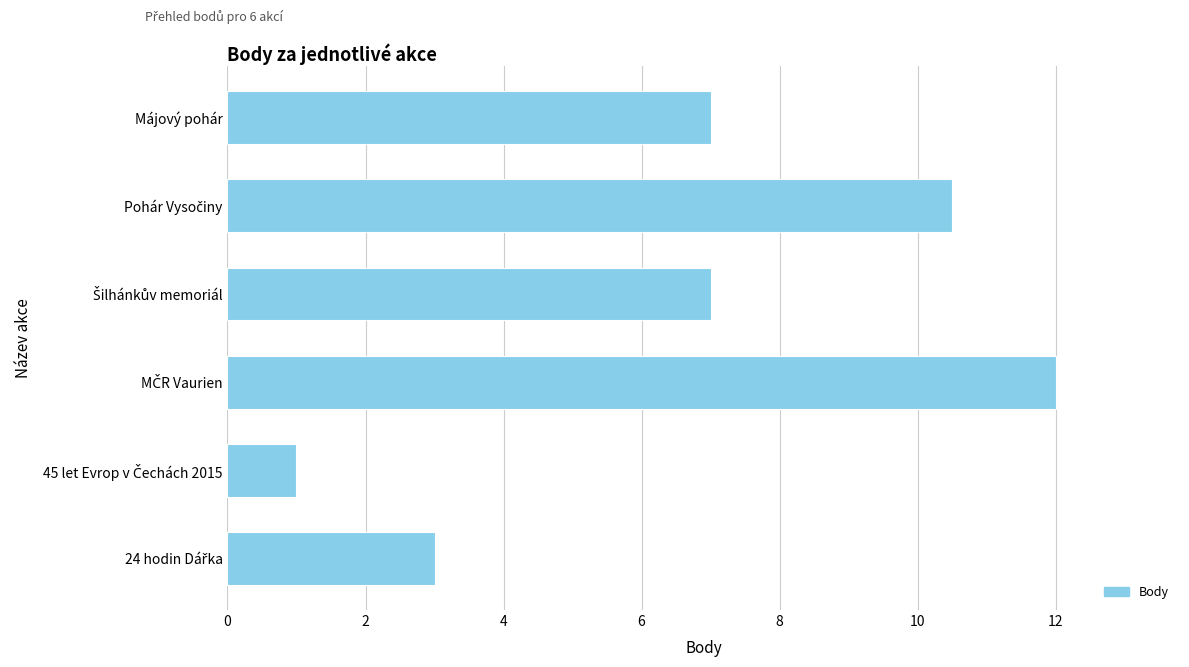

What is the maximum value shown in the chart?

12.0